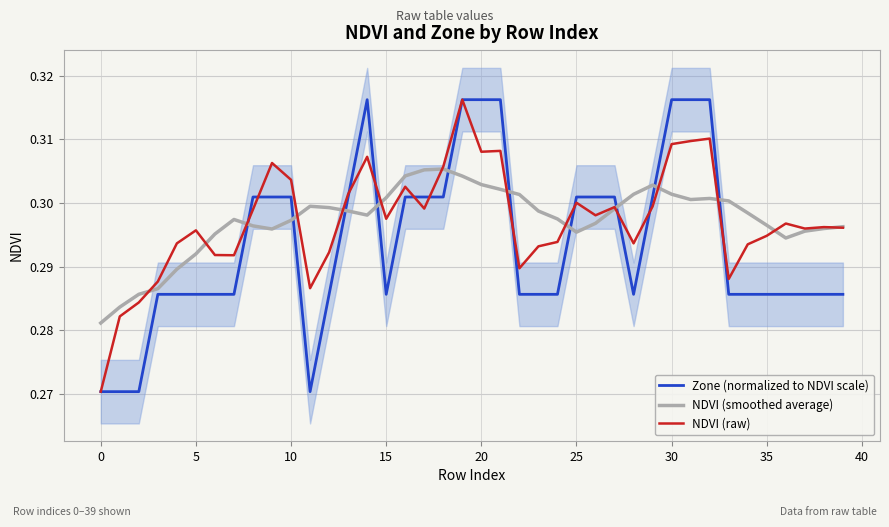

What is the sum of all Zone (normalized to NDVI scale) values?

11.7